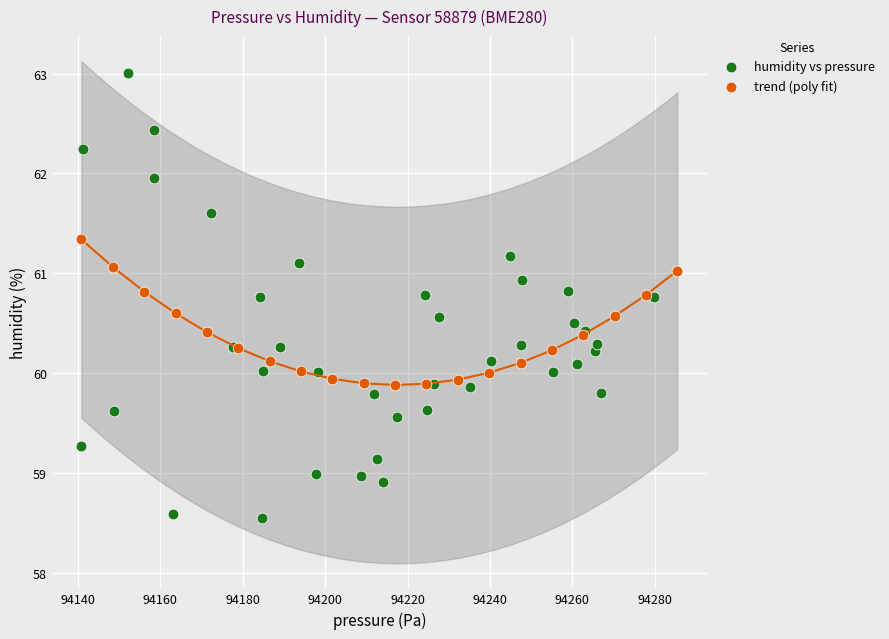

Which series reaches the maximum Y coordinate?

humidity vs pressure